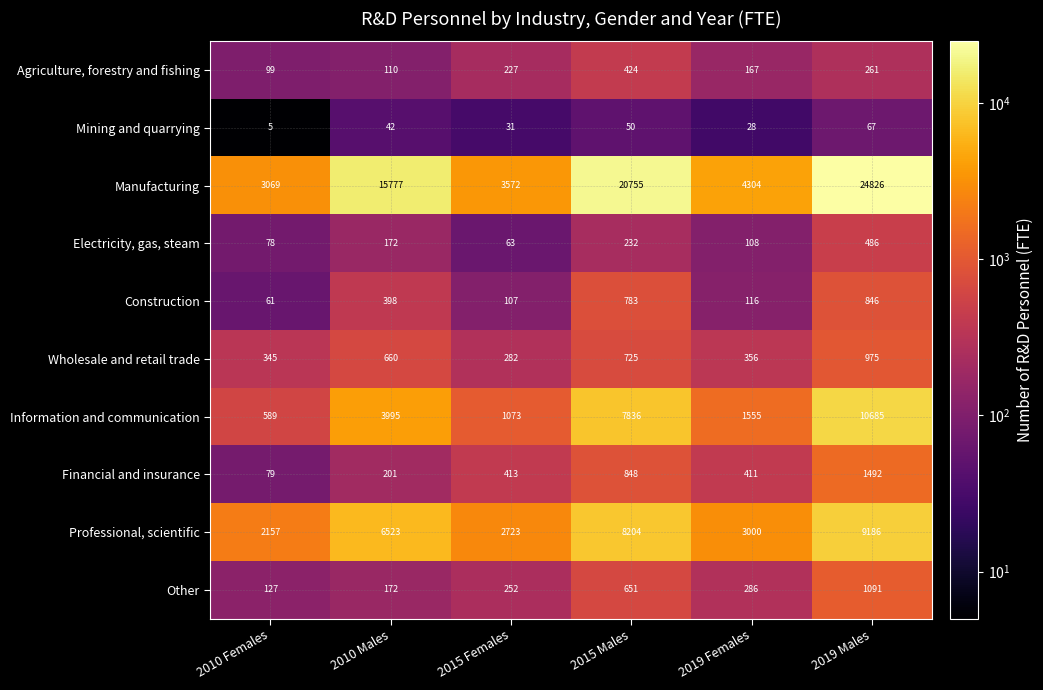

Read the Financial and insurance value at 2015 Males, to the nearest 100.

800